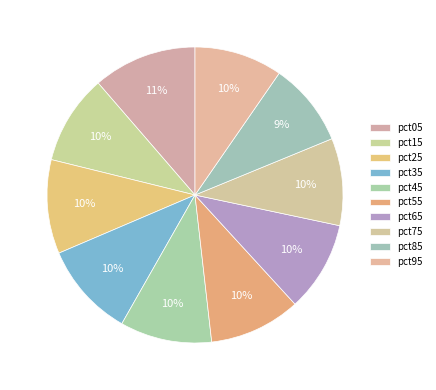

Which category has the smallest portion of the pie?

pct85